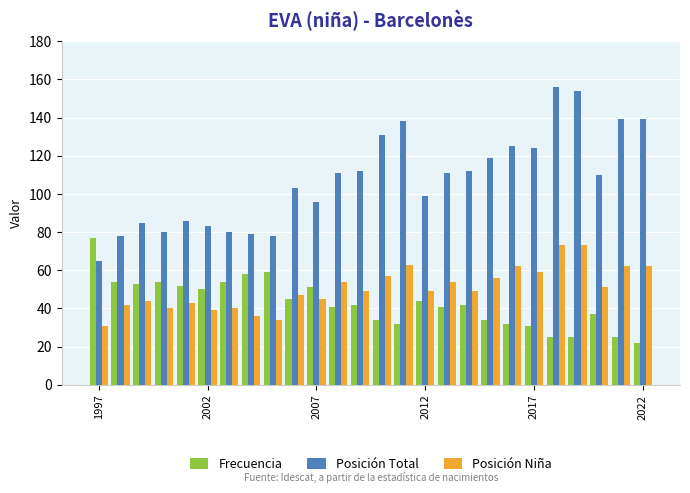

How many groups of bars are there?

26